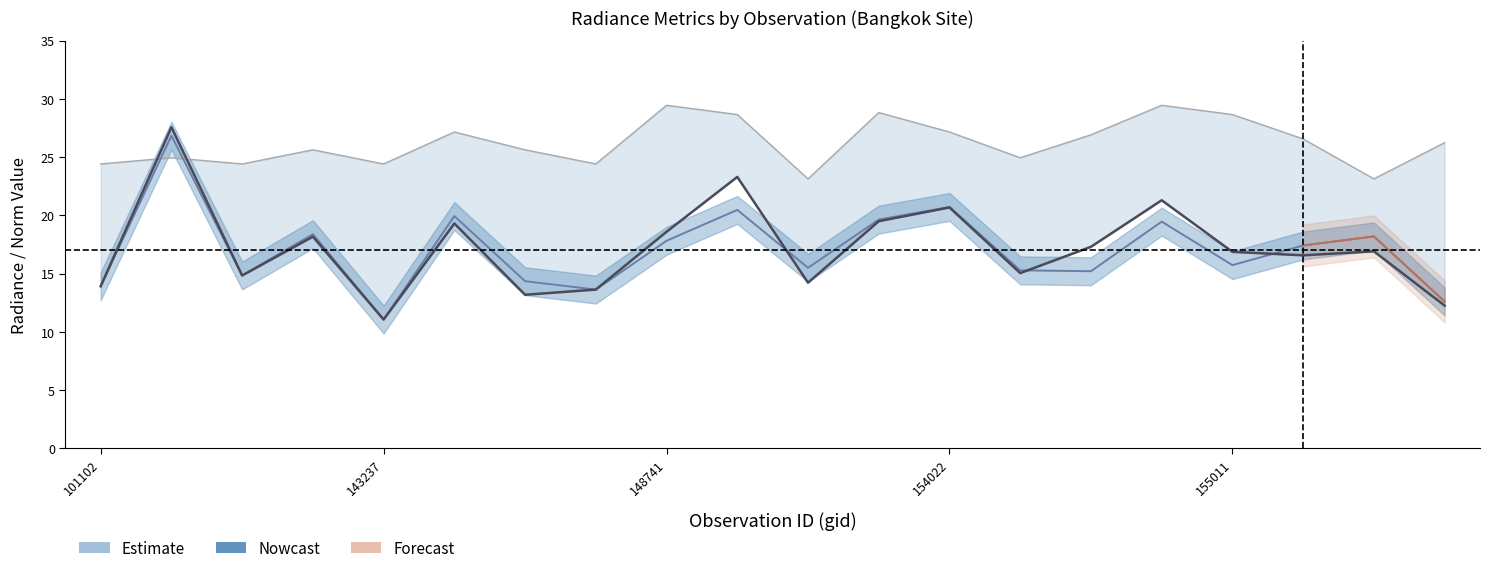

In rade9_aggzone_norm, how many points are lower than both neighbors (excluding endpoints)?

6